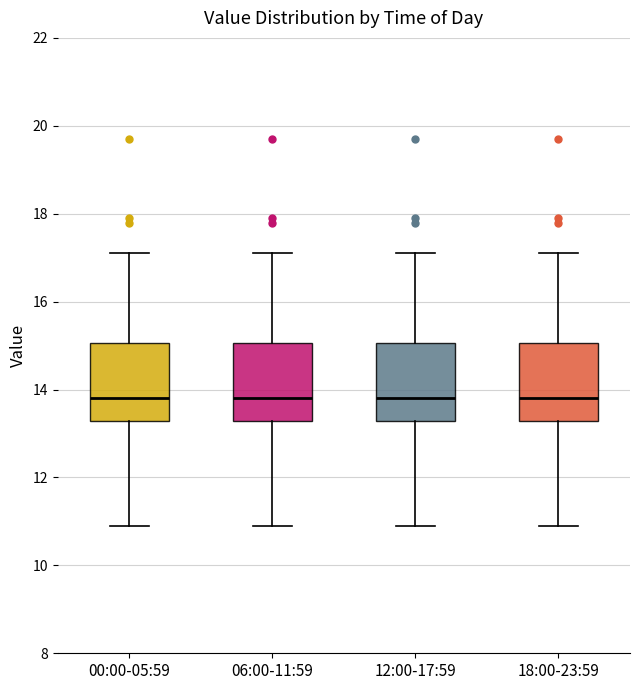

Reading left to right, transcribe this box plot: for each box, give where its median line is, the range the box spans, and where its two whiskers end, as read against the y-axis. The values are not printed on the chart, so give them approximately, as read against the axis.

00:00-05:59: median 13.8, box 13.2 to 15.0, whiskers 11.0 to 17.2
06:00-11:59: median 13.8, box 13.2 to 15.0, whiskers 11.0 to 17.2
12:00-17:59: median 13.8, box 13.2 to 15.0, whiskers 11.0 to 17.2
18:00-23:59: median 13.8, box 13.2 to 15.0, whiskers 11.0 to 17.2